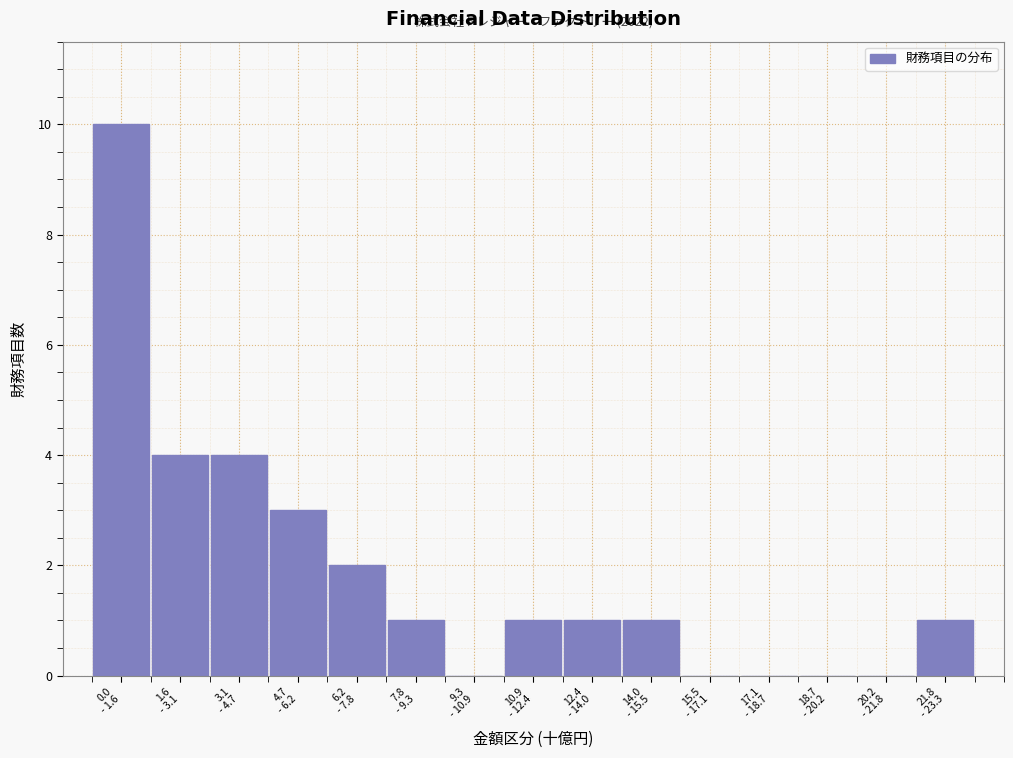

What is the sum of all values?

28